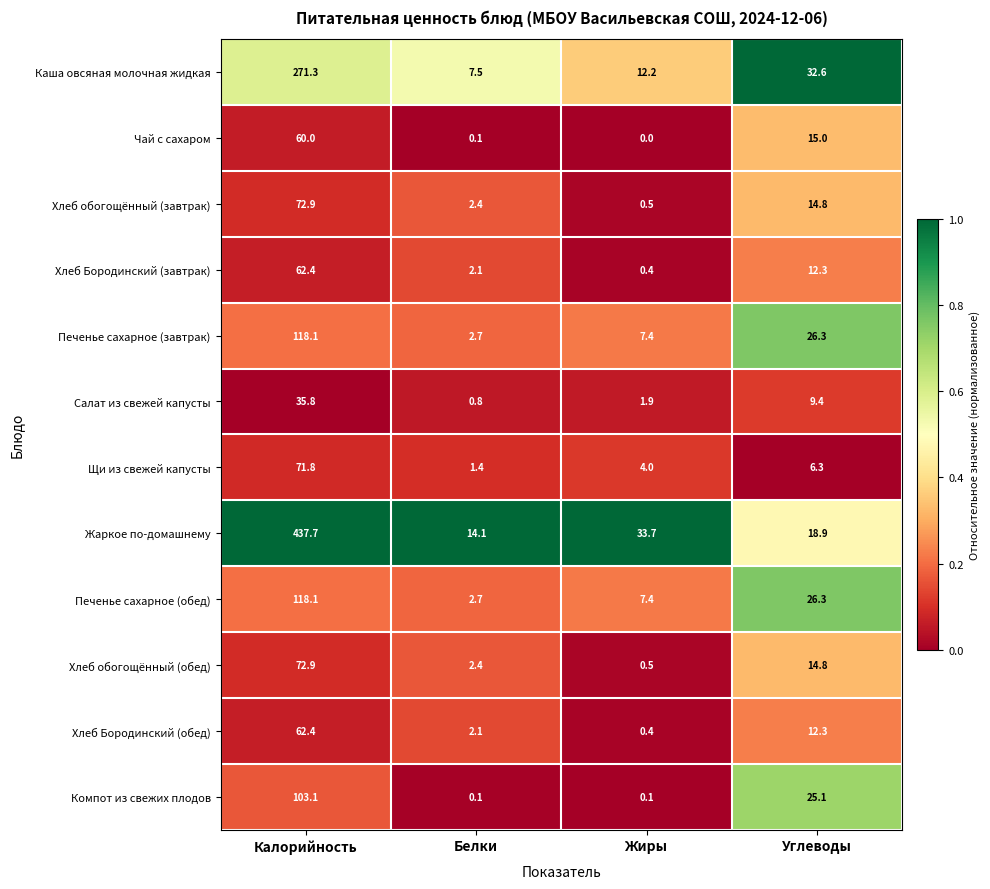

What is the average value of the Печенье сахарное (завтрак) series?

38.6